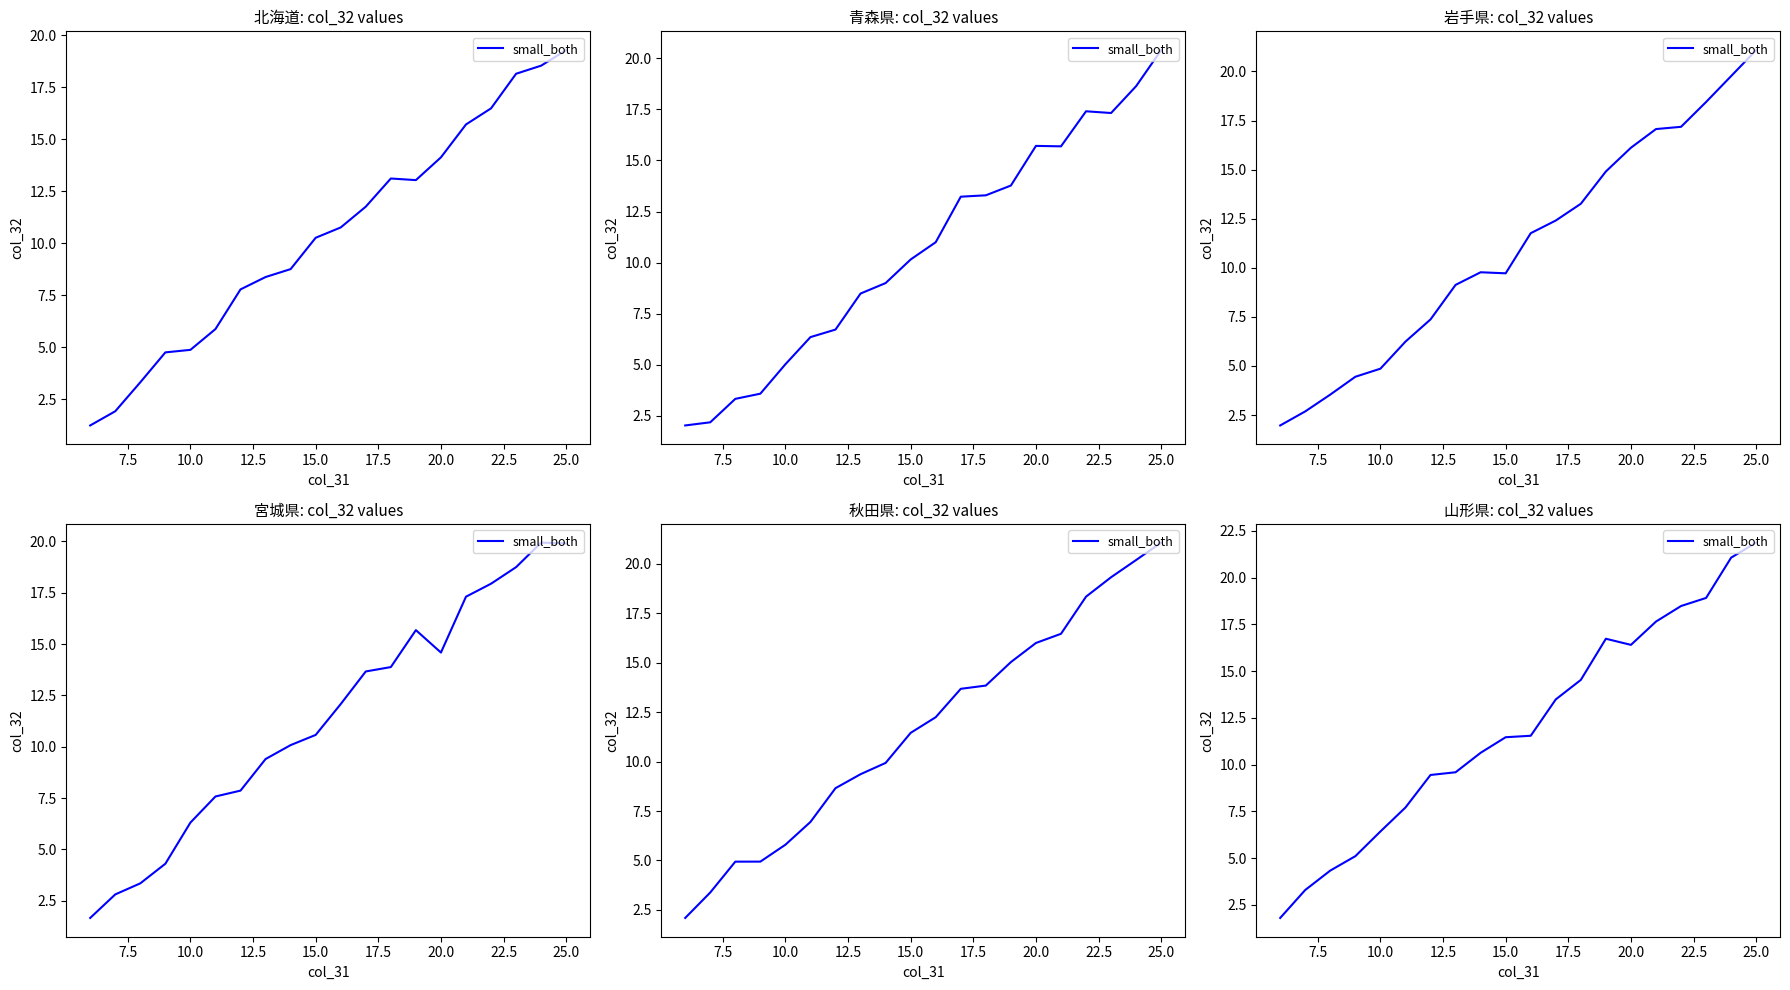

Reading right to left, extract all data points from this chart.

21.9	21.1	18.9	18.5	17.7	16.4	16.7	14.5	13.5	11.5	11.5	10.6	9.6	9.4	7.7	6.4	5.1	4.3	3.3	1.8